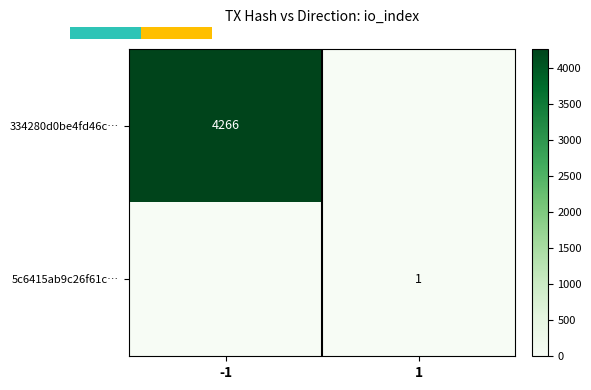

Which series has the widest spread of values?

334280d0be4fd46c…